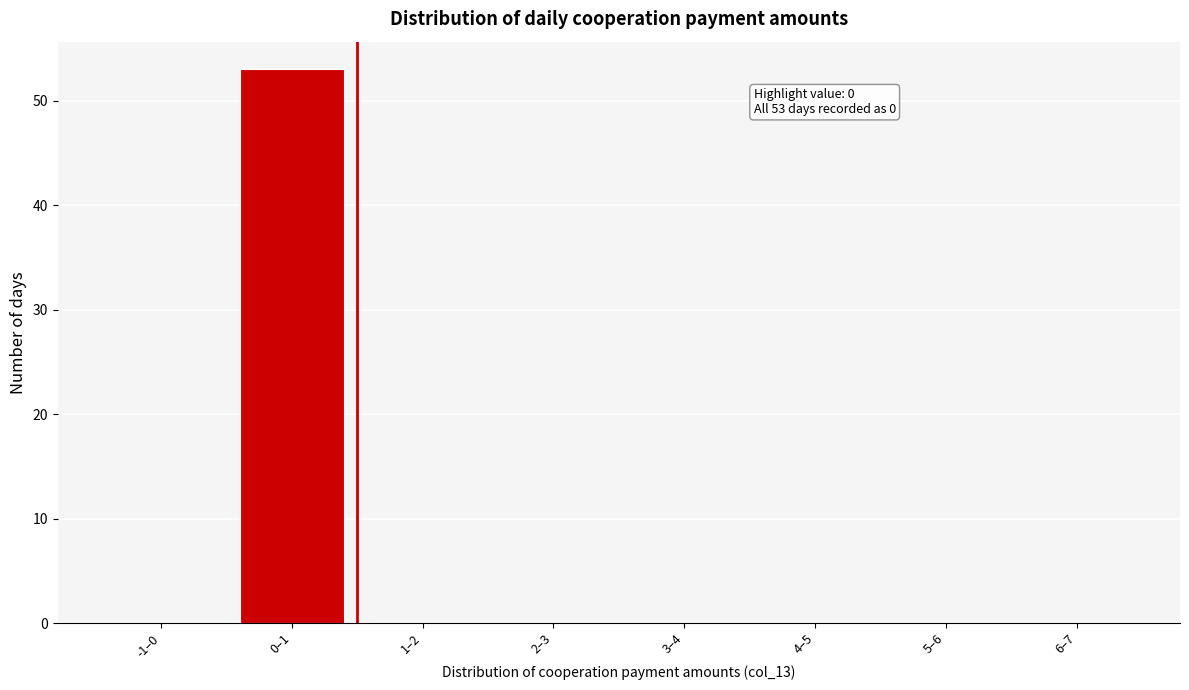

Reading right to left, extract all data points from this chart.

6–7=0	5–6=0	4–5=0	3–4=0	2–3=0	1–2=0	0–1=53	-1–0=0